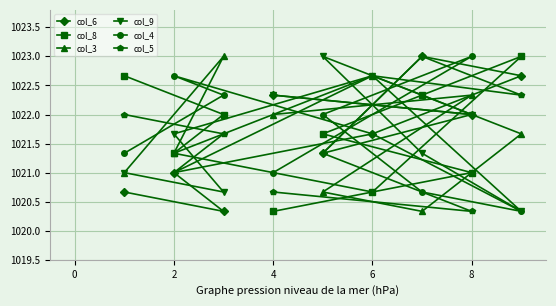

The col_5 series shows 1811.7 at 2. True or false?

False